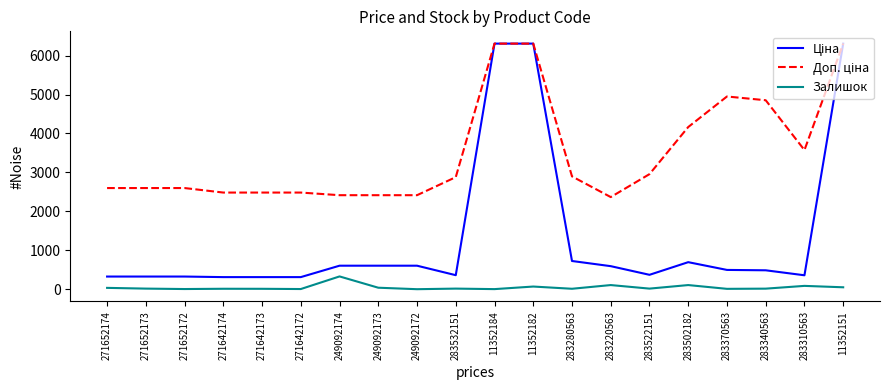

What is the highest value of the Залишок series?

328.0